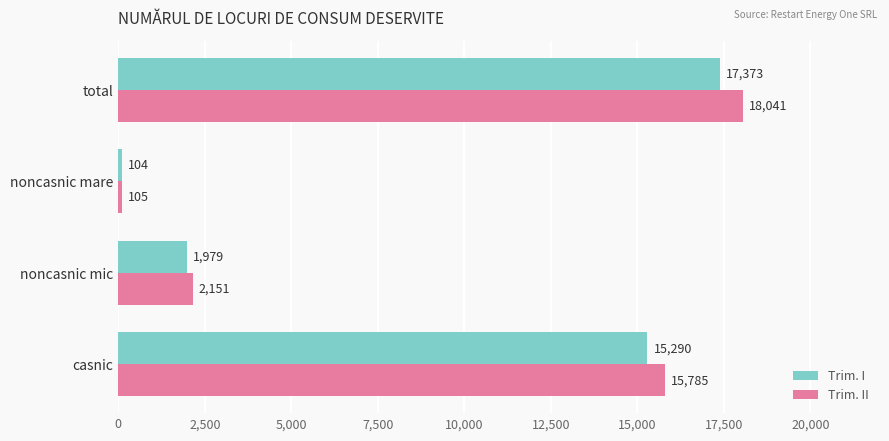

Is it true that Trim. II equals 24446 at total?

False